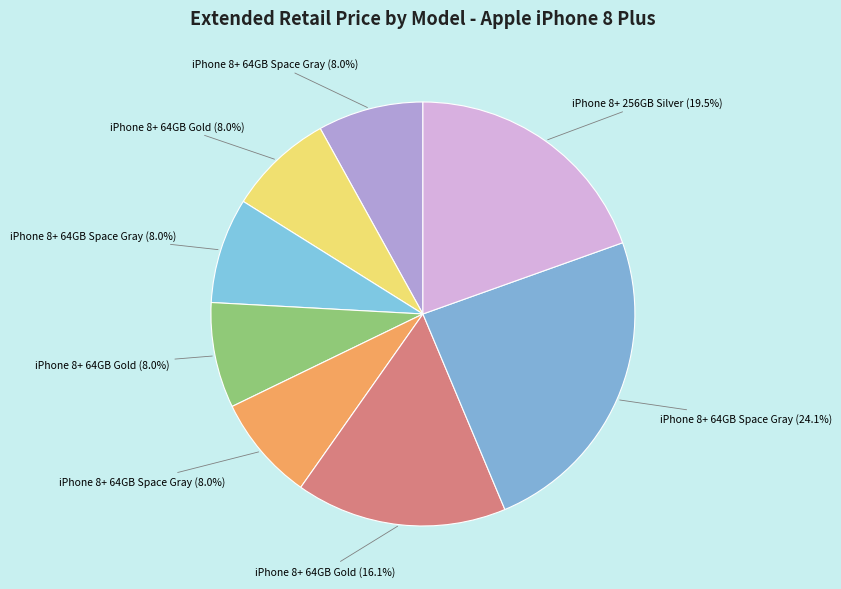

How many segments does this pie chart have?

8